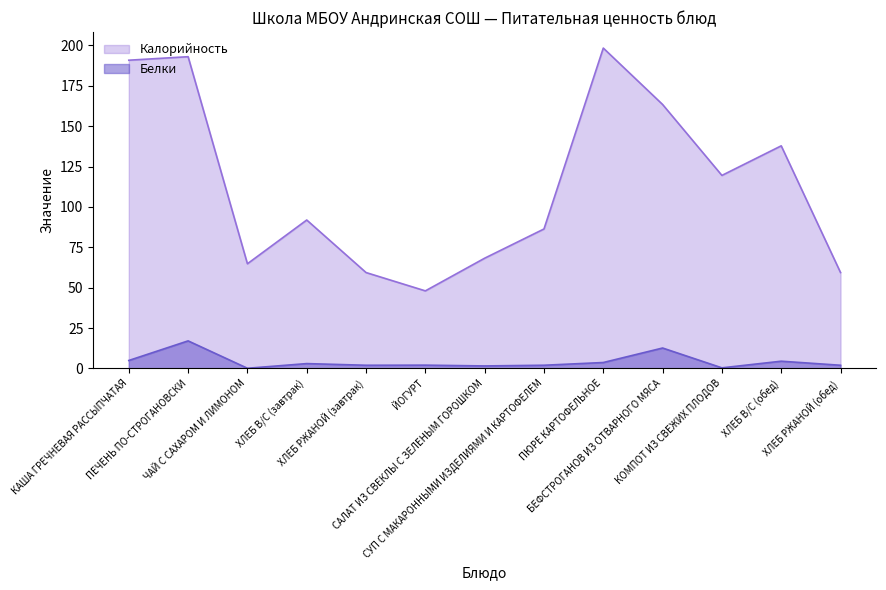

At how many categories does at least one series exceed 104?

6